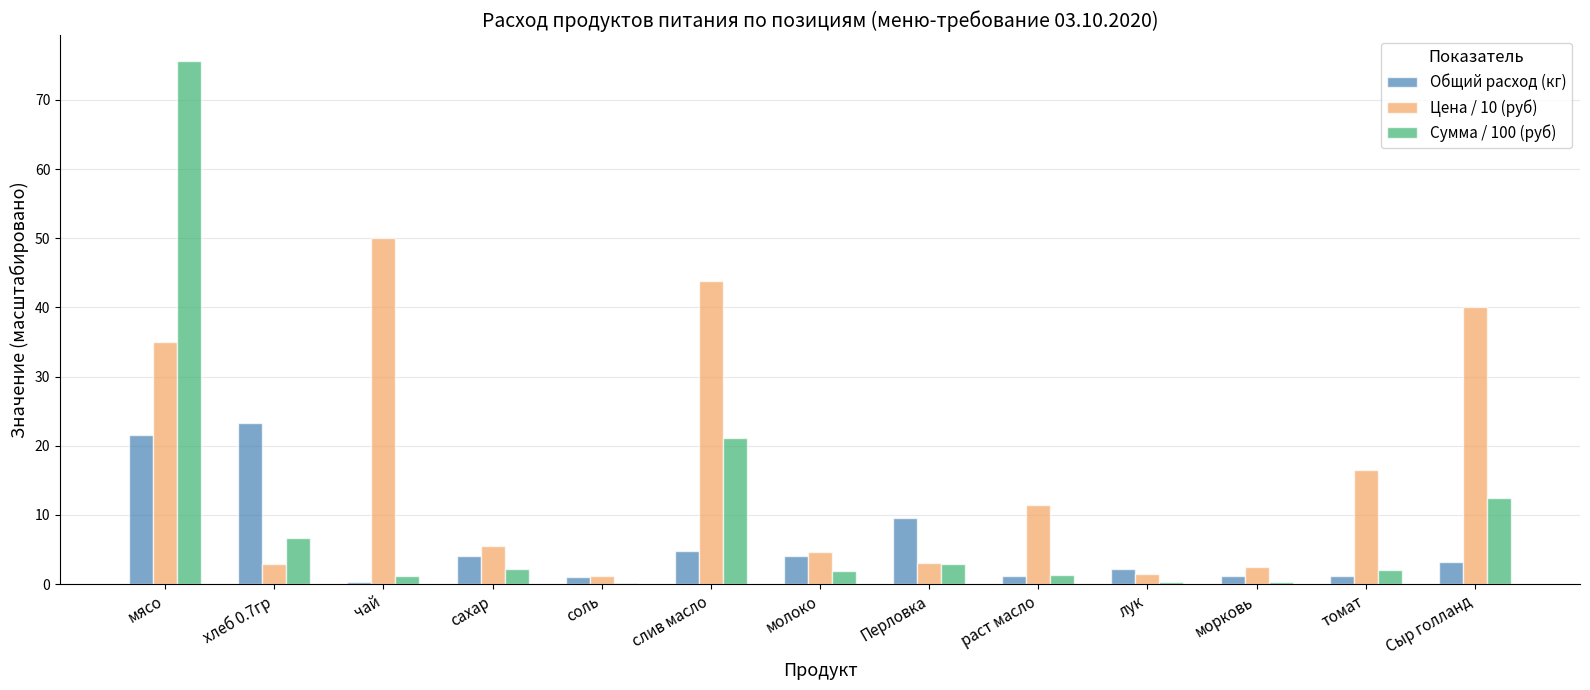

What is the maximum value shown in the chart?

75.6